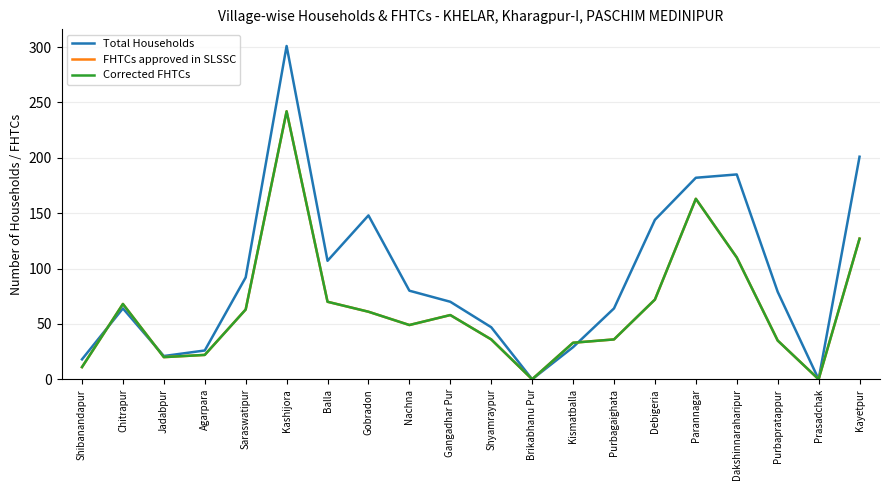

What is the value of the Total Households point at the 2nd from the left?

64